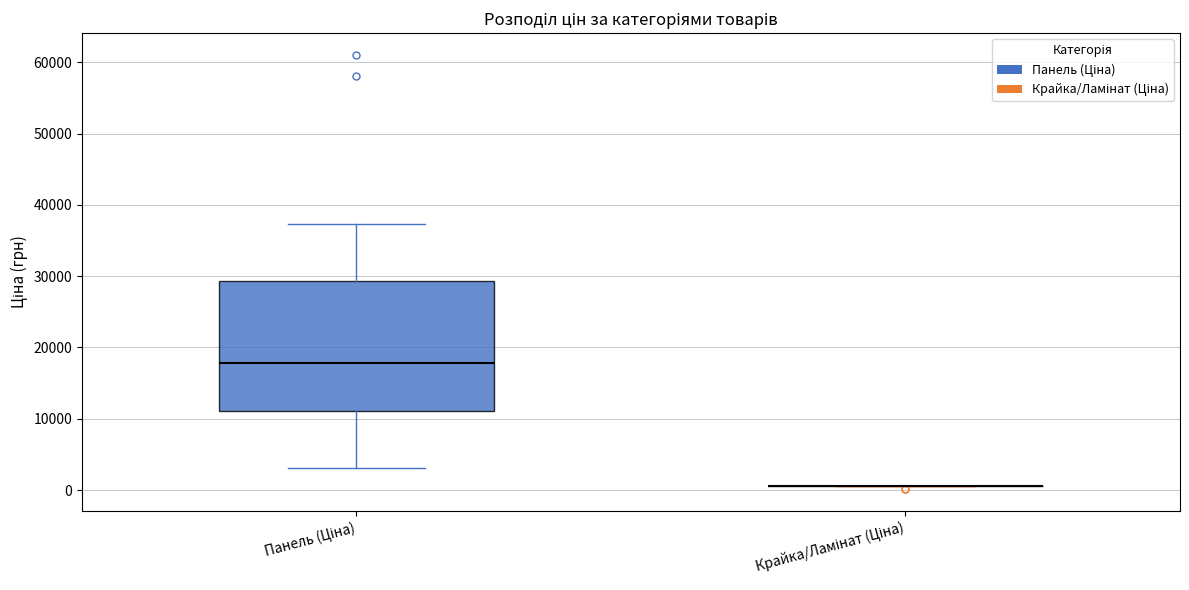

Reading left to right, read every box against the y-axis: the position of its median line, the range the box covers, and the ends of its whiskers. The values are not printed on the chart, so give them approximately, as read against the axis.

Панель (Ціна): median 18000, box 11000 to 29000, whiskers 3000 to 37000
Крайка/Ламінат (Ціна): box collapsed to a line at 1000, whiskers 1000 to 1000